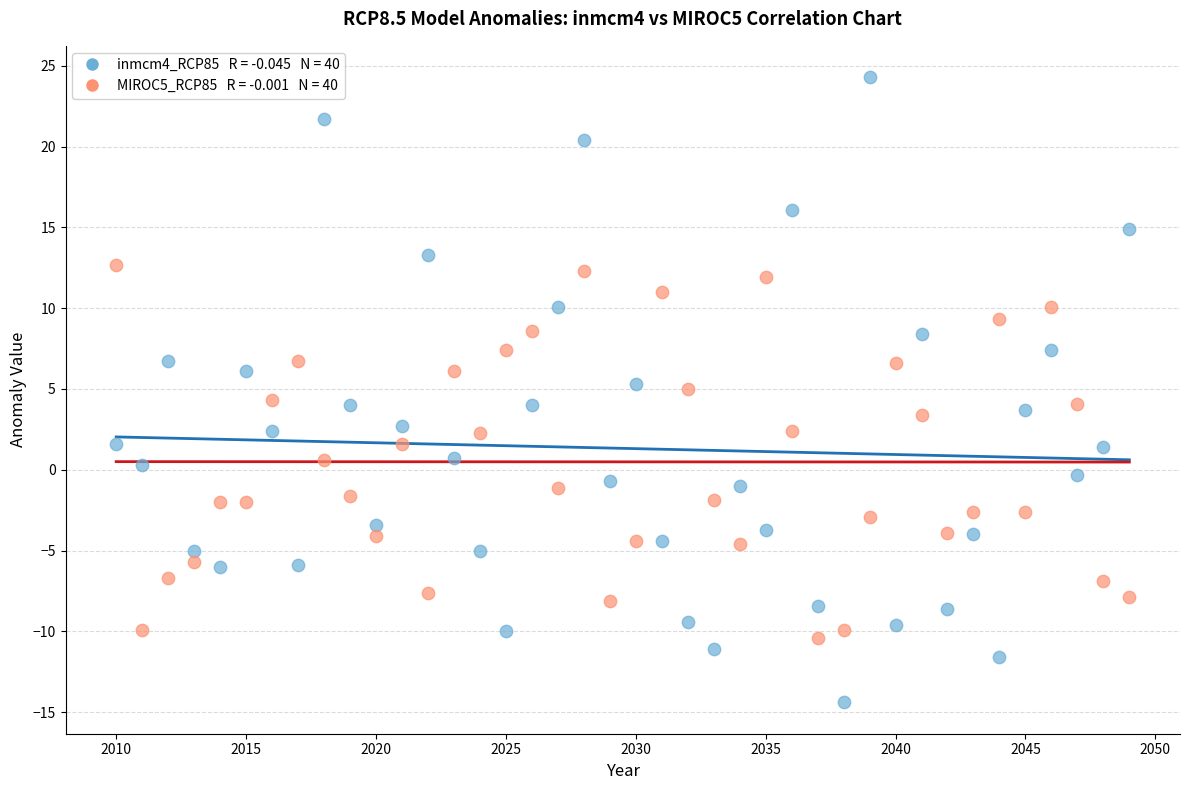

Across all data points, what is the range of X values (max minus min)?

39.0